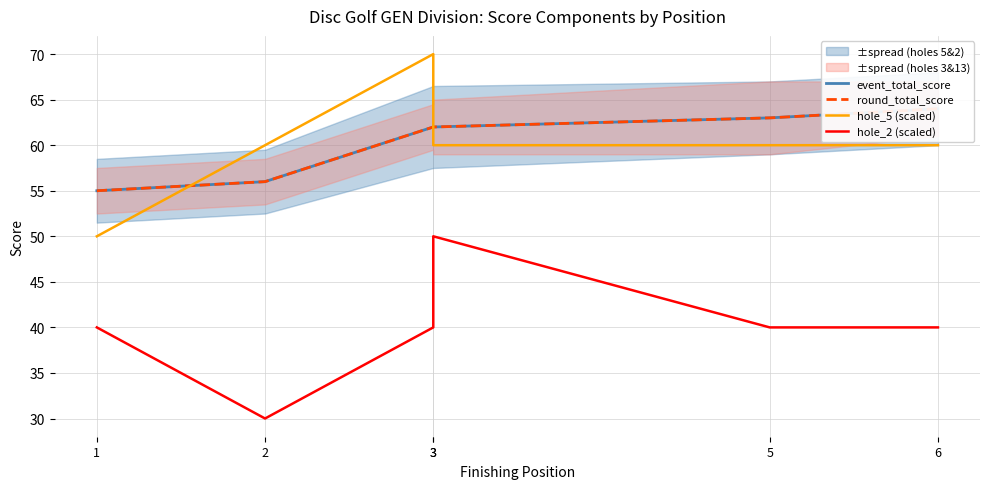

Which series has the largest total across all categories?

event_total_score